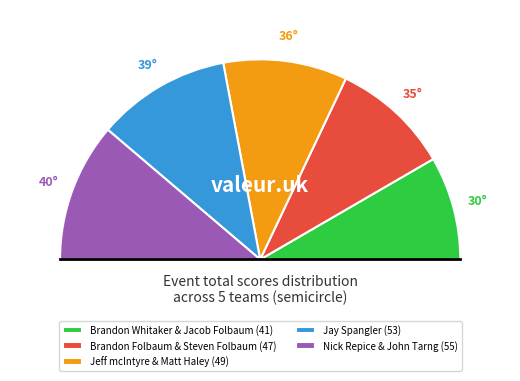

To the nearest percent, what is the combined percentage of Nick Repice & John Tarng and Jeff mcIntyre & Matt Haley?

42%